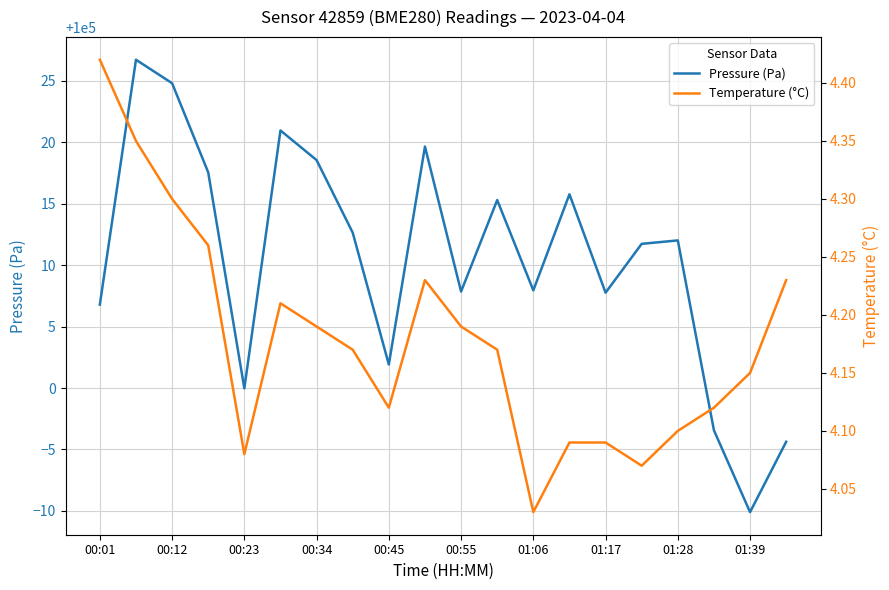

True or false: Temperature (°C) and Pressure (Pa) cross at least once.

False